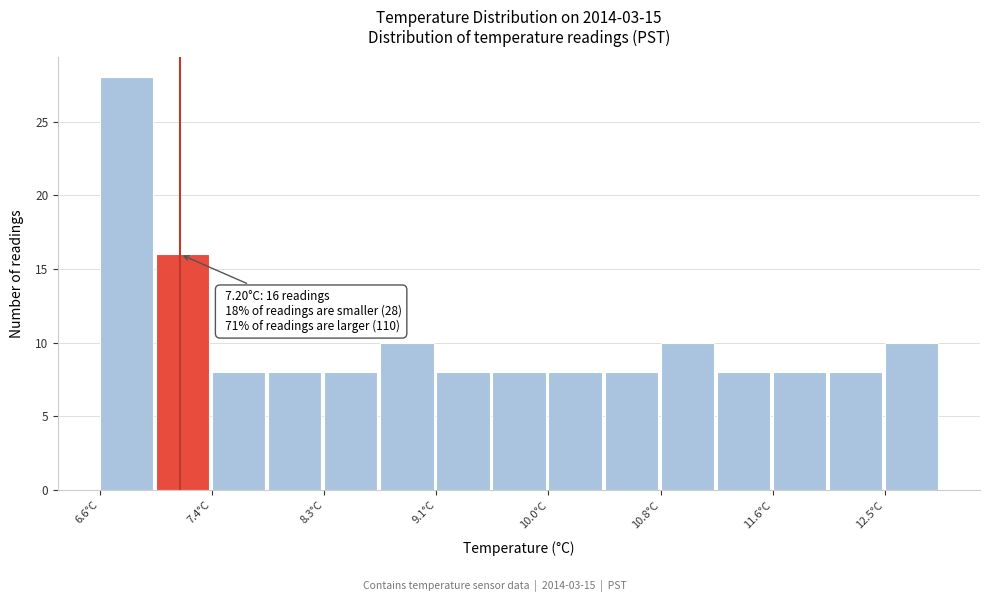

Which range on the x-axis has the tallest bar?

6.60 to 7.02